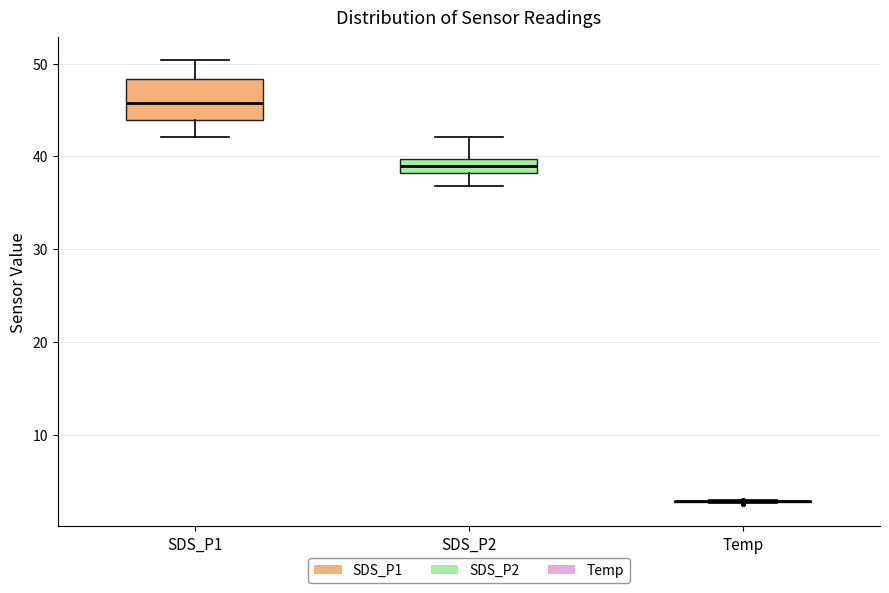

Reading left to right, transcribe this box plot: for each box, give where its median line is, the range the box spans, and where its two whiskers end, as read against the y-axis. The values are not printed on the chart, so give them approximately, as read against the axis.

SDS_P1: median 46, box 44 to 48, whiskers 42 to 50
SDS_P2: median 39, box 38 to 40, whiskers 37 to 42
Temp: box collapsed to a line at 3, whiskers 3 to 3